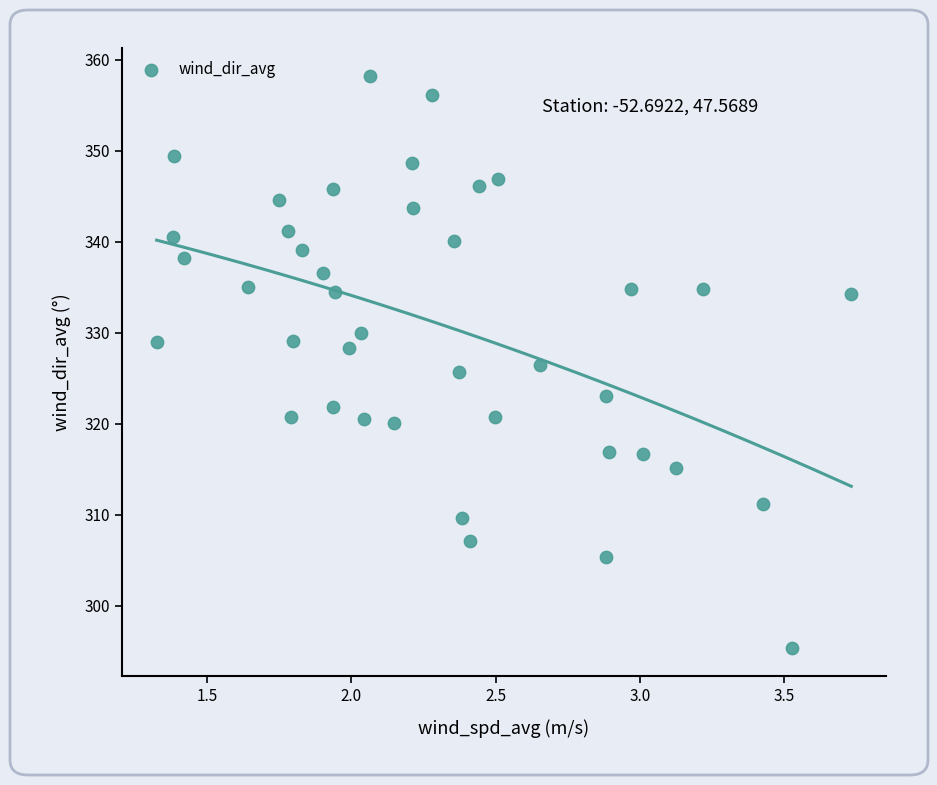

What is the range of X values (max minus min)?

2.4